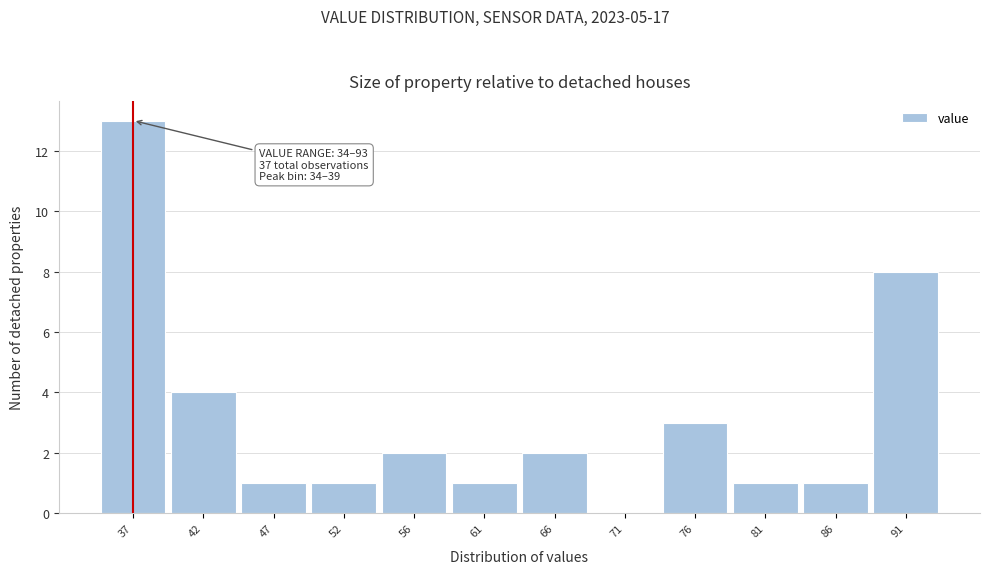

Which range on the x-axis has the tallest bar?

34.5 to 39.0